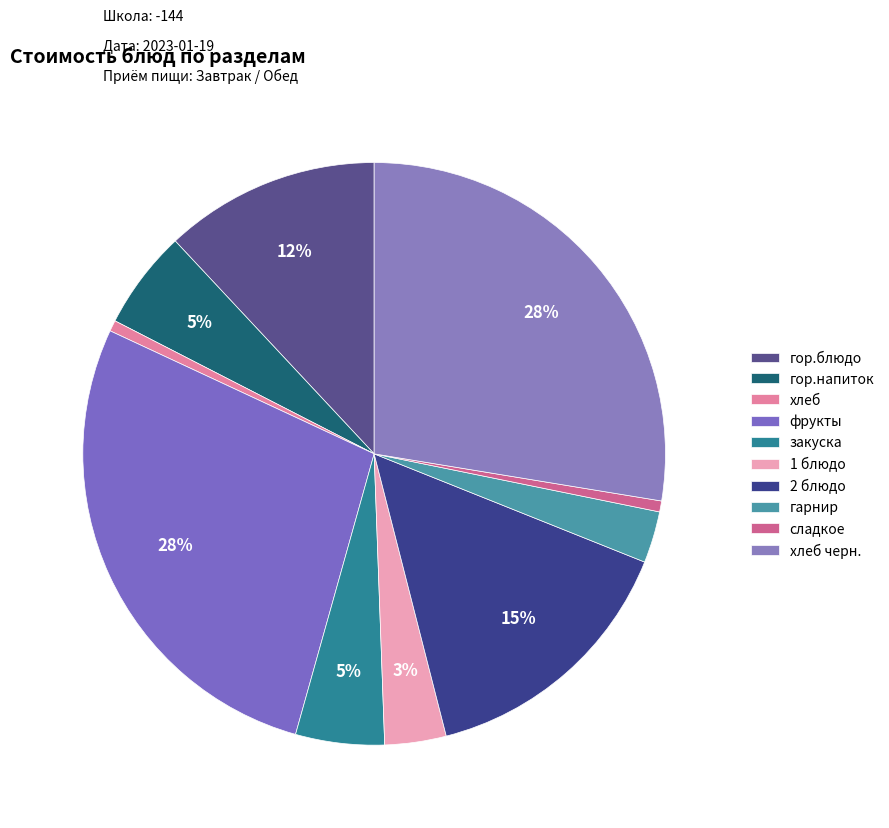

Does гарнир account for over 50% of the chart?

No